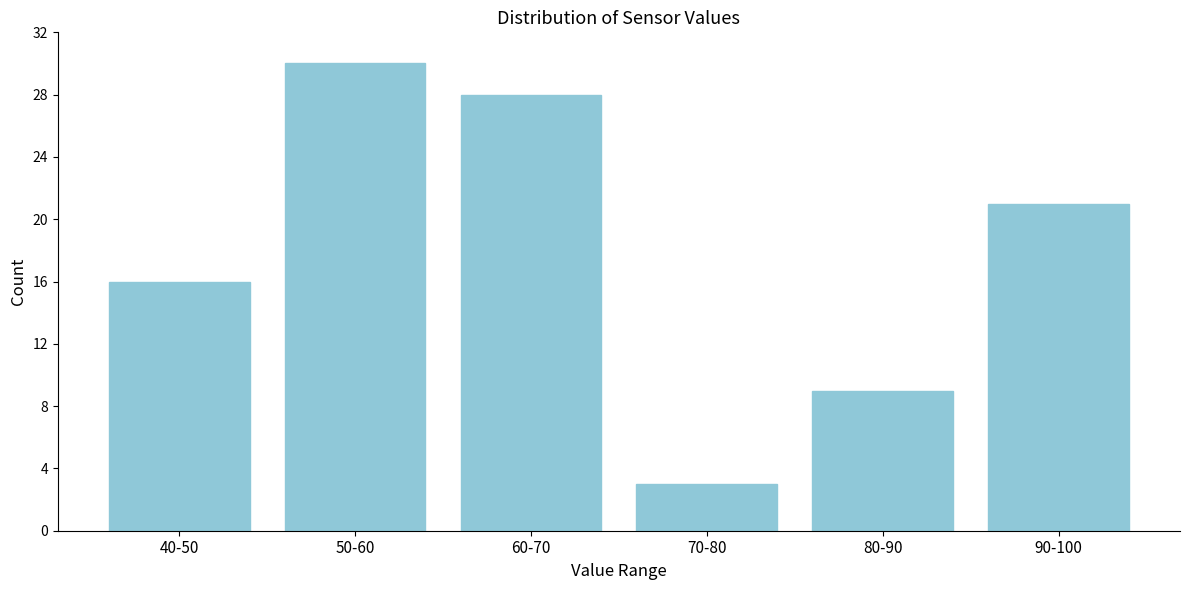

Reading left to right, list all the values displayed in this chart.

16	30	28	3	9	21